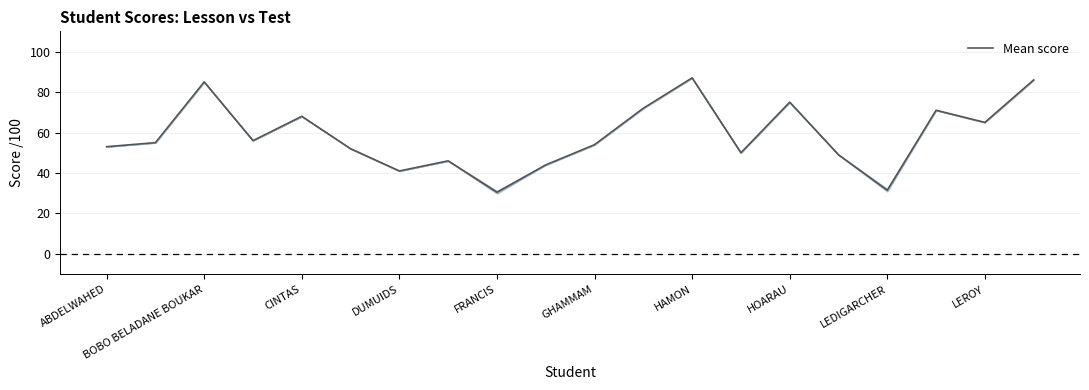

How many series are shown in this chart?

1